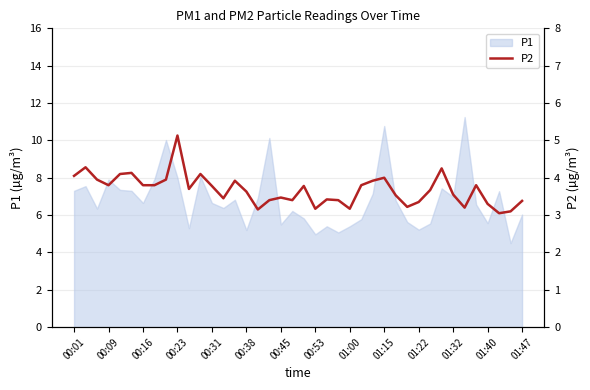

True or false: P1 has a value of 7.9 at 00:09.

True